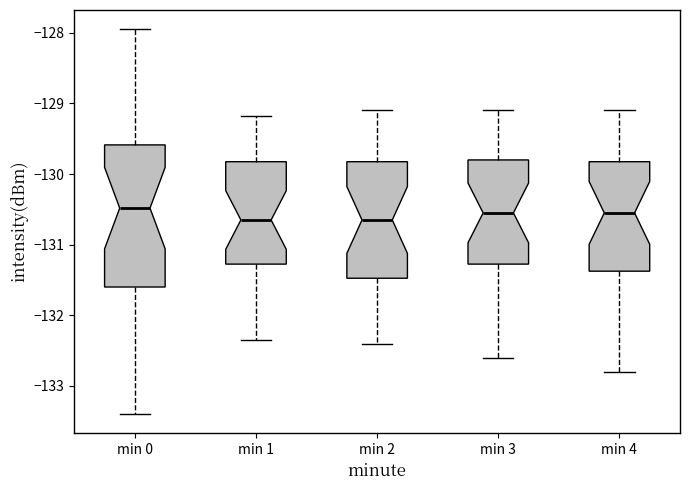

Reading left to right, transcribe this box plot: for each box, give where its median line is, the range the box spans, and where its two whiskers end, as read against the y-axis. The values are not printed on the chart, so give them approximately, as read against the axis.

min 0: median -130.5, box -131.6 to -129.6, whiskers -133.4 to -127.9
min 1: median -130.6, box -131.3 to -129.8, whiskers -132.3 to -129.2
min 2: median -130.6, box -131.5 to -129.8, whiskers -132.4 to -129.1
min 3: median -130.5, box -131.3 to -129.8, whiskers -132.6 to -129.1
min 4: median -130.5, box -131.4 to -129.8, whiskers -132.8 to -129.1